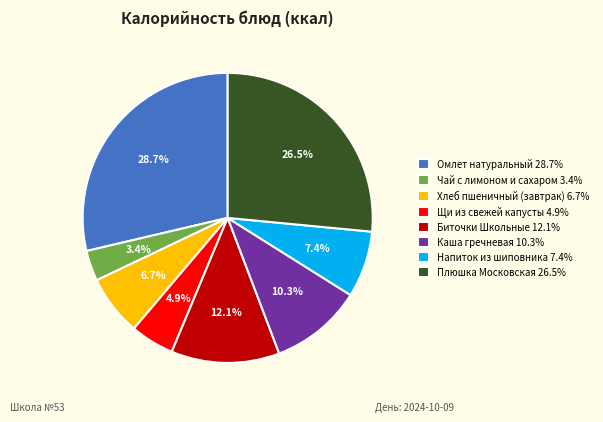

To the nearest percent, what is the difference between the Каша гречневая and Щи из свежей капусты slice percentages?

5%